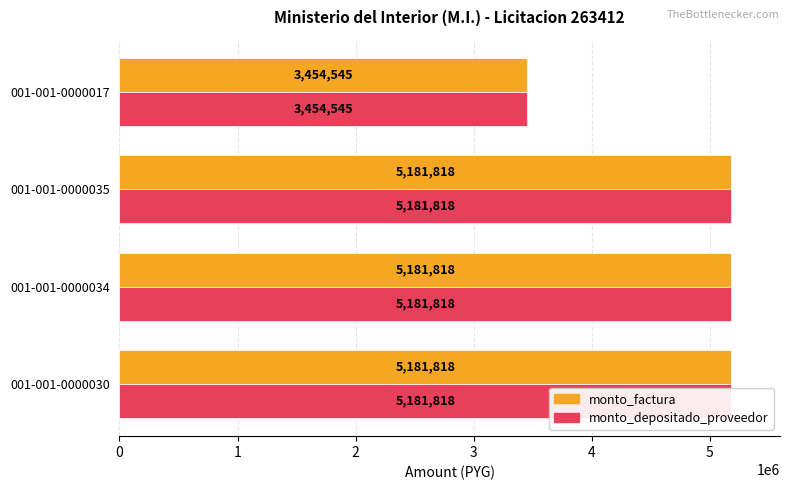

Does the chart contain any negative values?

No